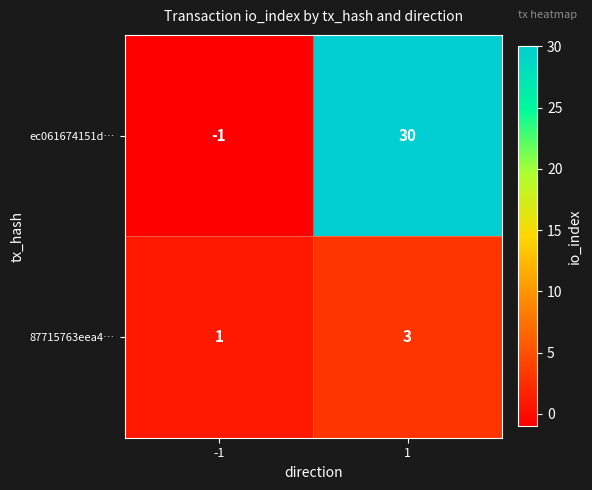

How many positive values does the ec061674151d… series have?

1